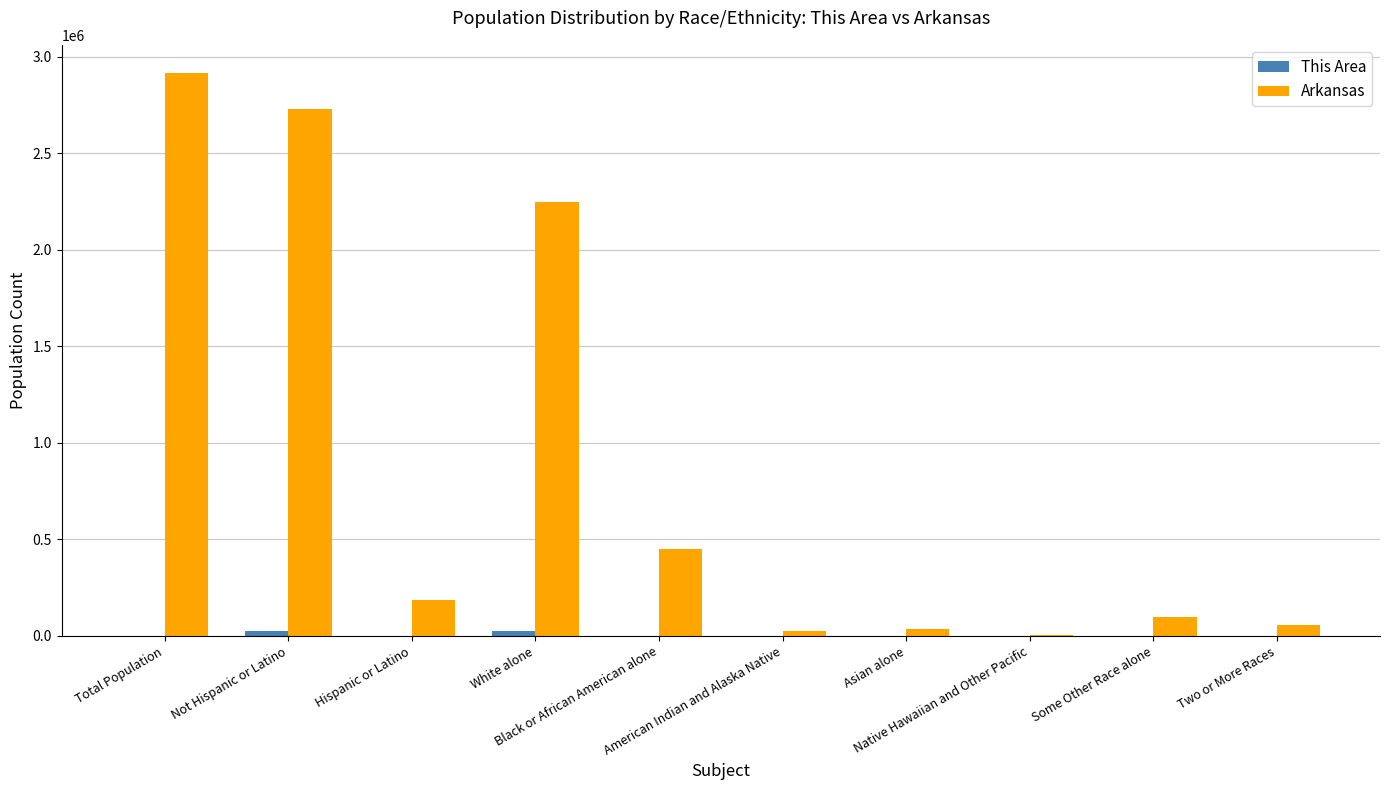

What is the greatest value displayed?

2915918